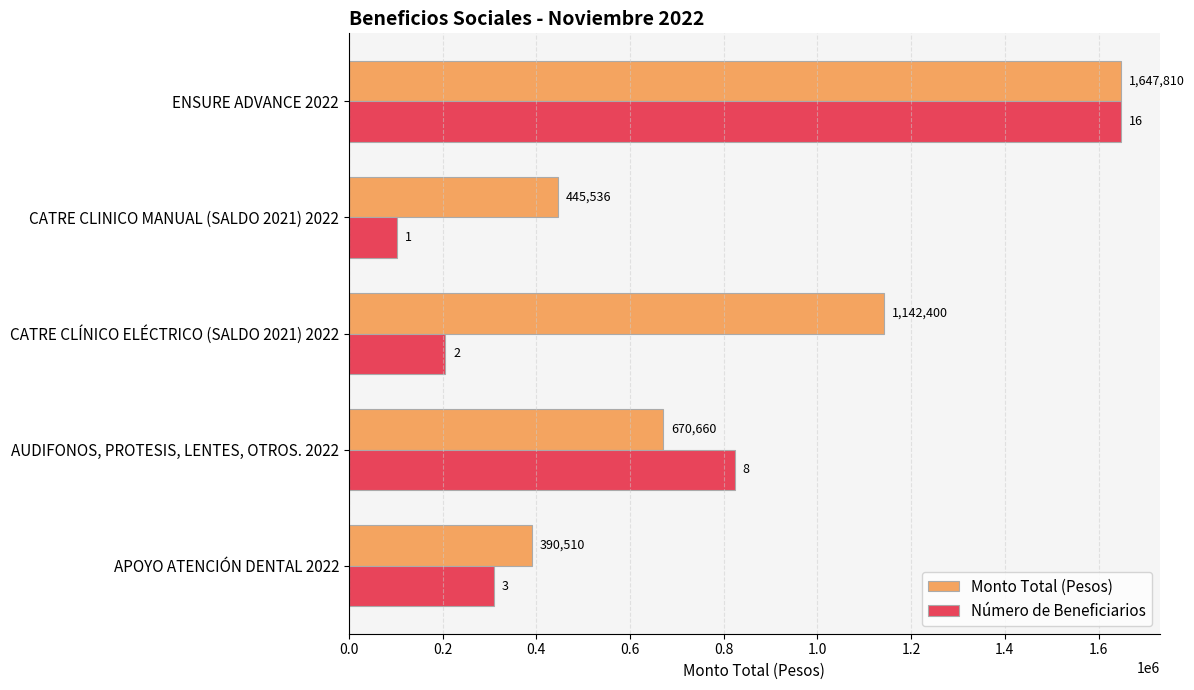

Between AUDIFONOS, PROTESIS, LENTES, OTROS. 2022 and ENSURE ADVANCE 2022, which series saw the biggest shift?

Monto Total (Pesos)